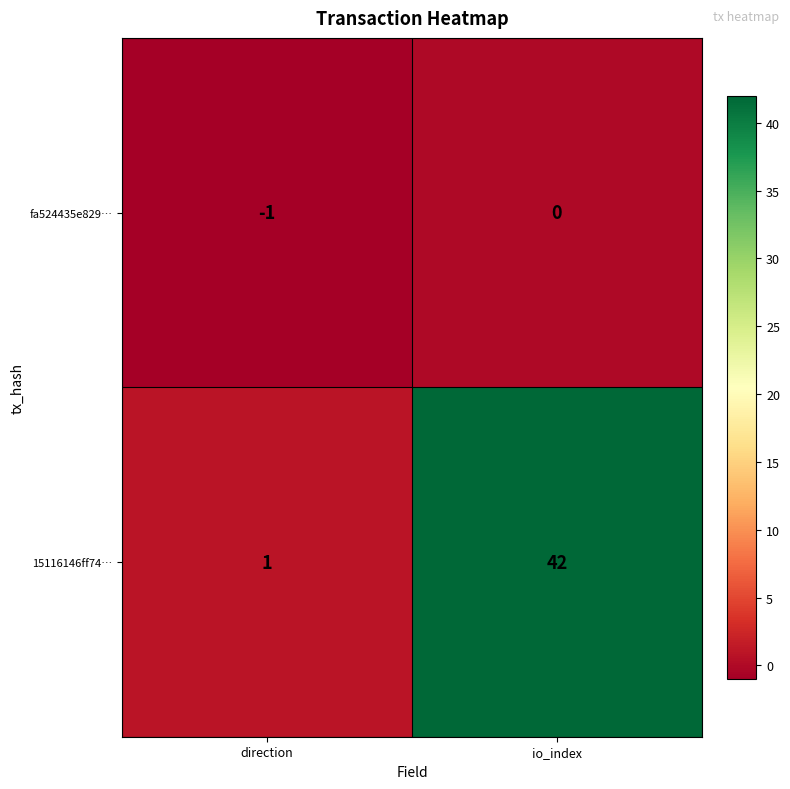

Is the value of 15116146ff74… at direction greater than the value of fa524435e829… at io_index?

Yes